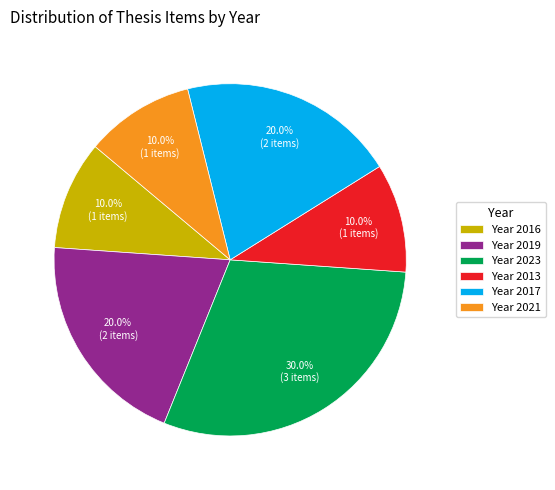

What is the ratio of the value at Year 2013 to the value at Year 2017?

0.5